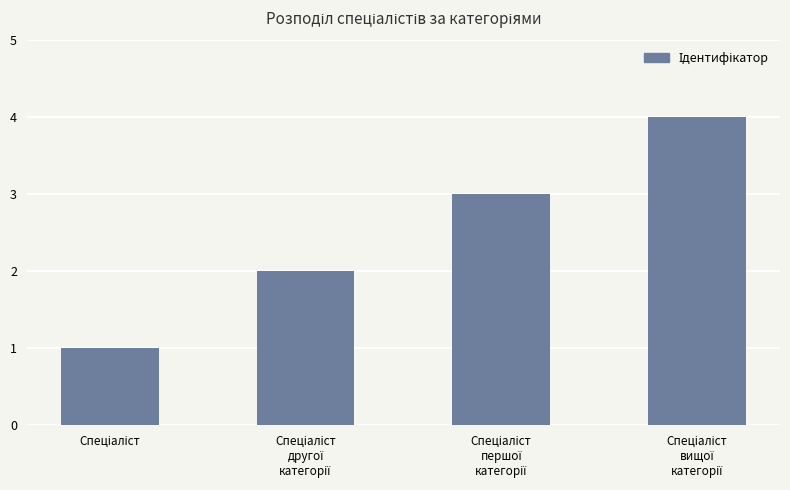

What is the maximum value shown in the chart?

4